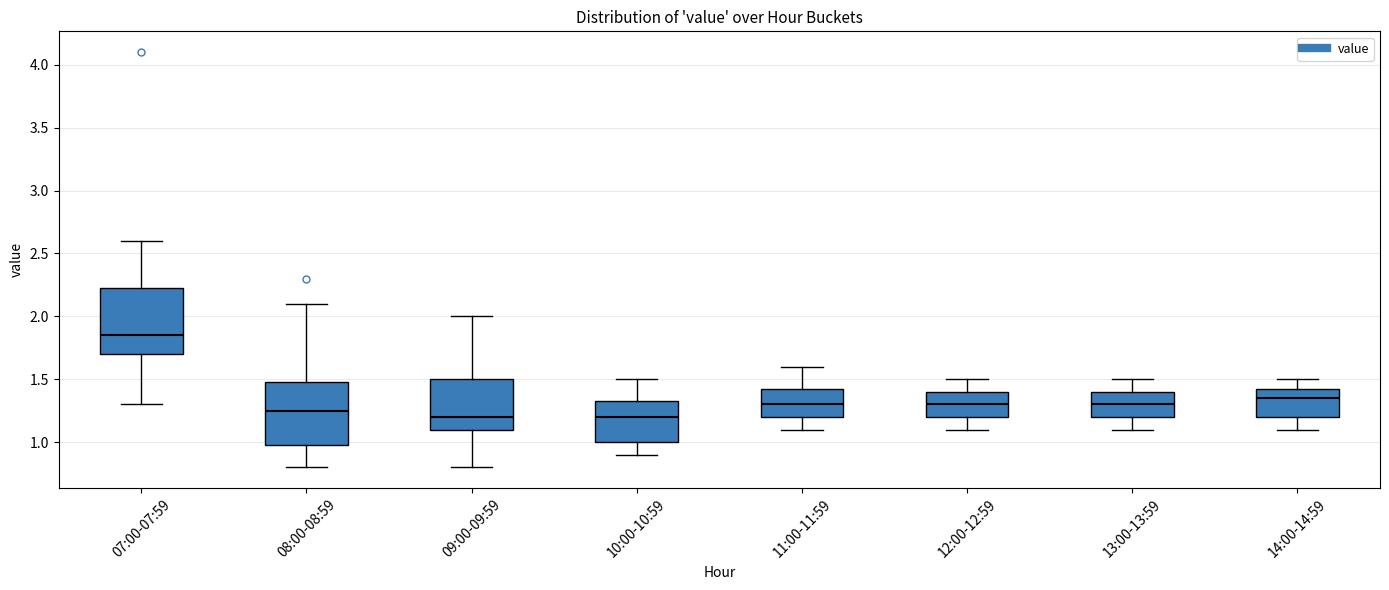

Reading left to right, transcribe this box plot: for each box, give where its median line is, the range the box spans, and where its two whiskers end, as read against the y-axis. The values are not printed on the chart, so give them approximately, as read against the axis.

07:00-07:59: median 1.85, box 1.70 to 2.25, whiskers 1.30 to 2.60
08:00-08:59: median 1.25, box 1.00 to 1.50, whiskers 0.80 to 2.10
09:00-09:59: median 1.20, box 1.10 to 1.50, whiskers 0.80 to 2.00
10:00-10:59: median 1.20, box 1.00 to 1.35, whiskers 0.90 to 1.50
11:00-11:59: median 1.30, box 1.20 to 1.45, whiskers 1.10 to 1.60
12:00-12:59: median 1.30, box 1.20 to 1.40, whiskers 1.10 to 1.50
13:00-13:59: median 1.30, box 1.20 to 1.40, whiskers 1.10 to 1.50
14:00-14:59: median 1.35, box 1.20 to 1.45, whiskers 1.10 to 1.50